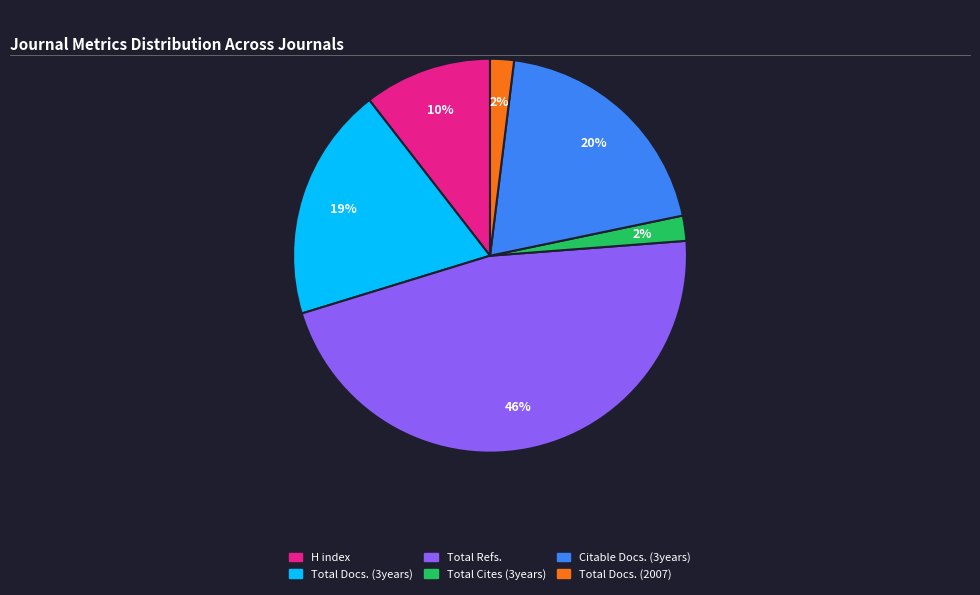

How many slices are in this pie chart?

6